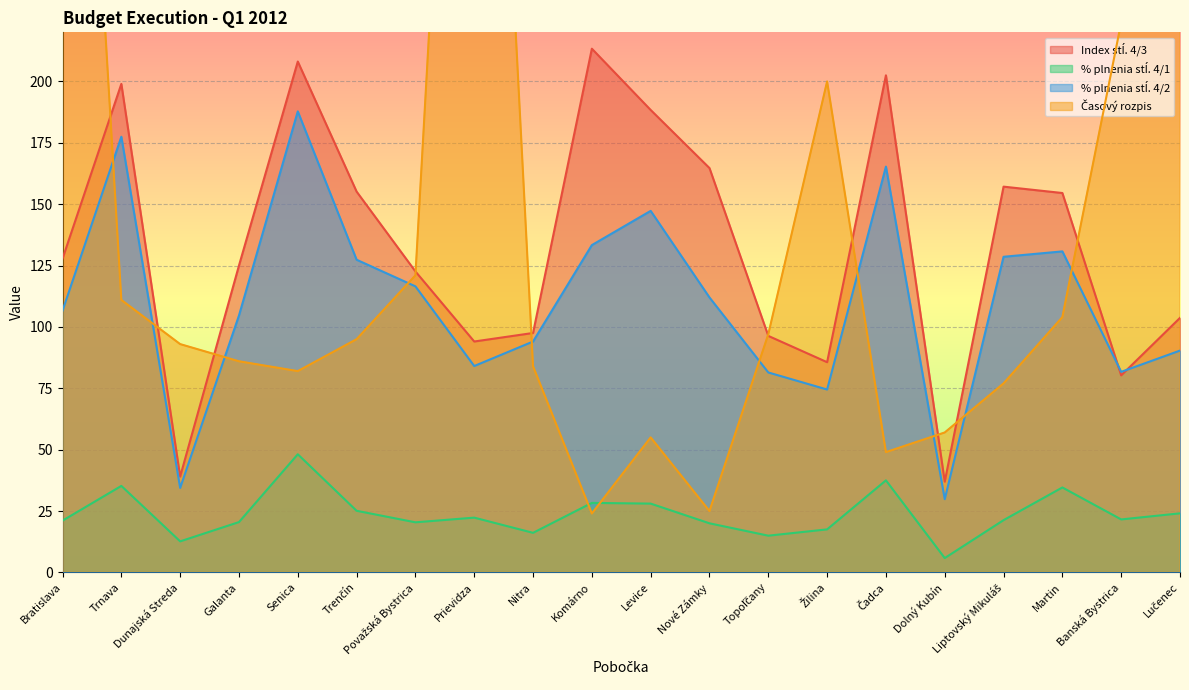

What is the label of the 6th point from the right?

Čadca